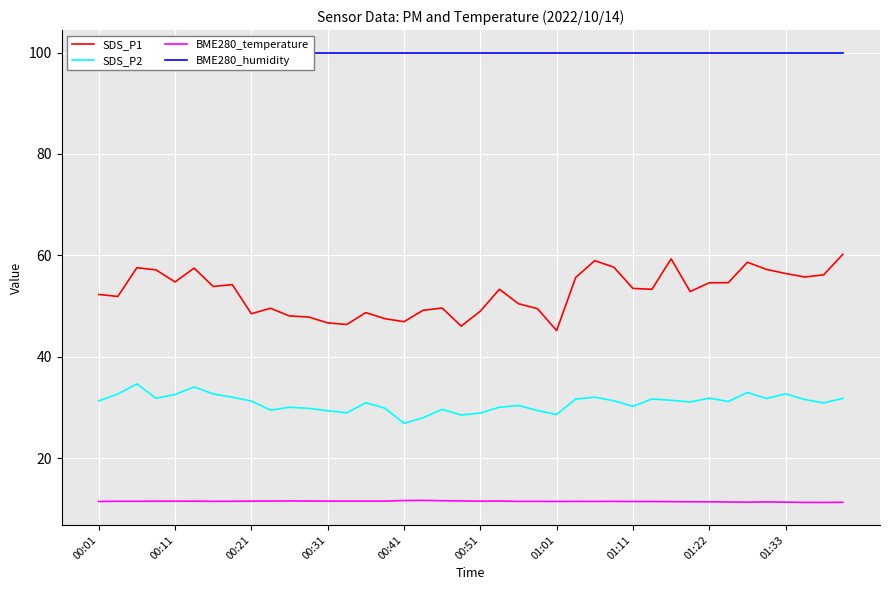

What is the maximum value for SDS_P1?

60.2